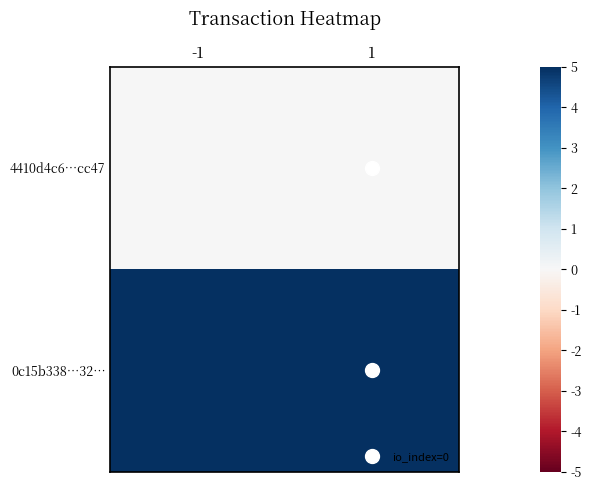

Reading right to left, transcribe all the data shown in this chart.

4410d4c6…cc47: 1=0	-1=0
0c15b338…32…: 1=5	-1=5